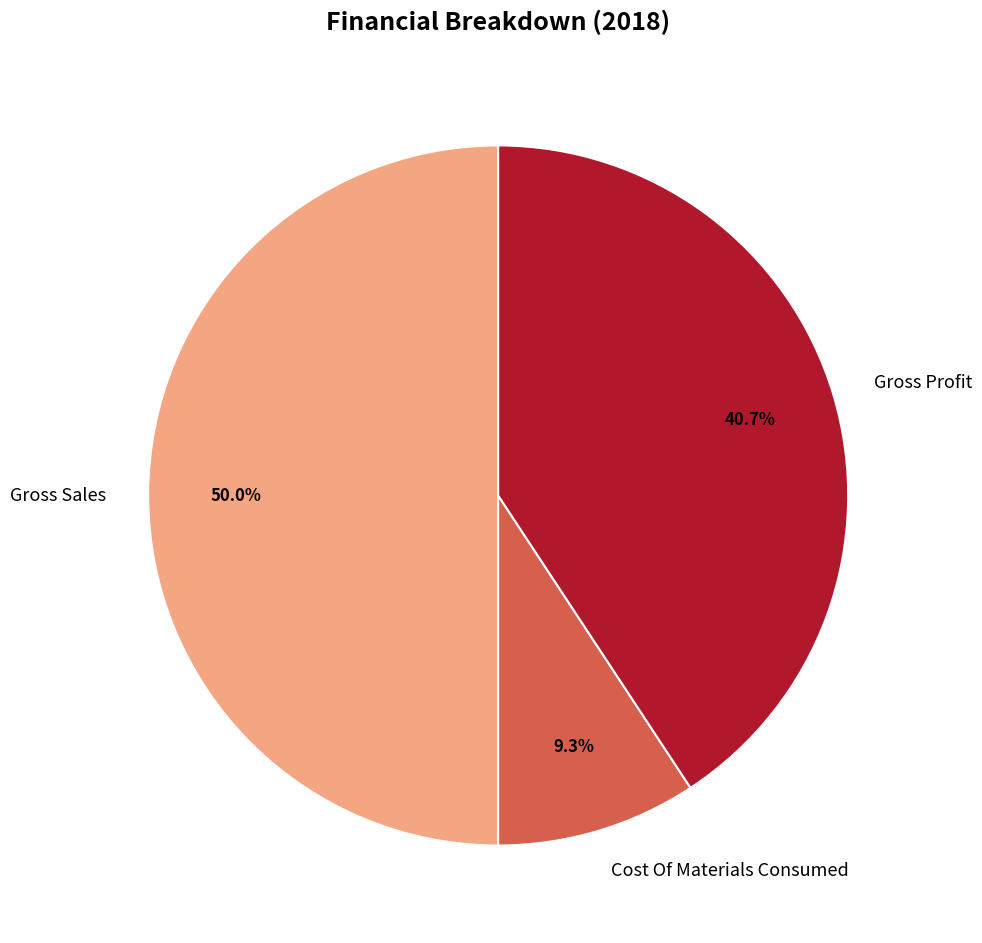

To the nearest percent, what percentage of the pie is Gross Sales?

50%